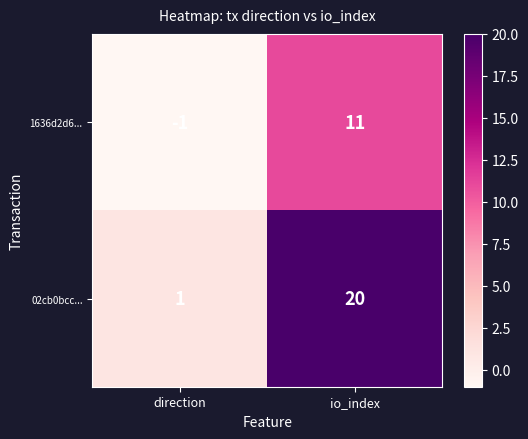

What is the sum of the 1636d2d6... values at io_index and direction?

10